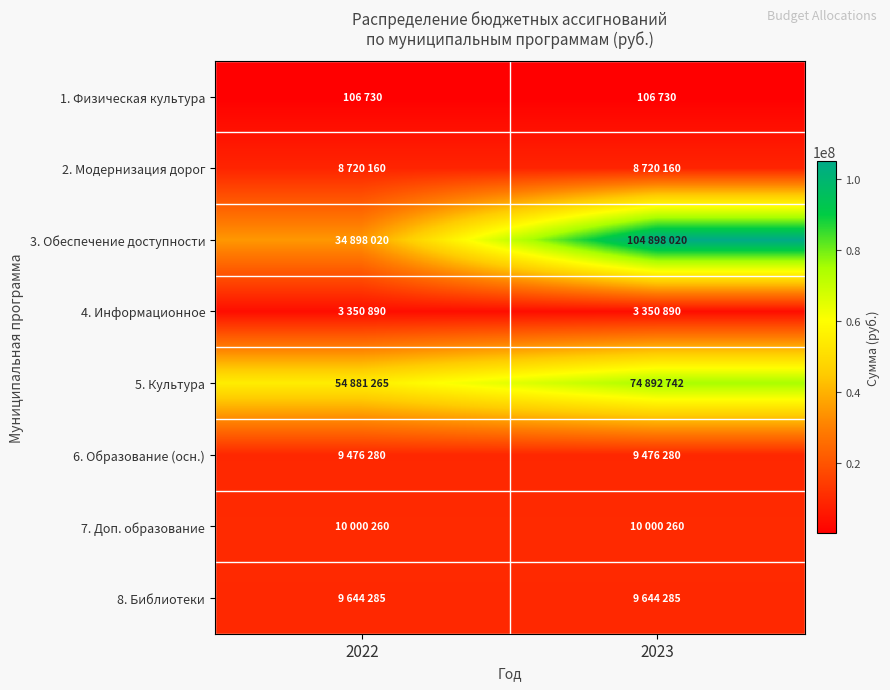

Reading left to right, list all the values displayed in this chart.

1. Физическая культура: 2022=106730	2023=106730
2. Модернизация дорог: 2022=8720160	2023=8720160
3. Обеспечение доступности: 2022=34898020	2023=104898020
4. Информационное: 2022=3350890	2023=3350890
5. Культура: 2022=54881265	2023=74892742
6. Образование (осн.): 2022=9476280	2023=9476280
7. Доп. образование: 2022=10000260	2023=10000260
8. Библиотеки: 2022=9644285	2023=9644285